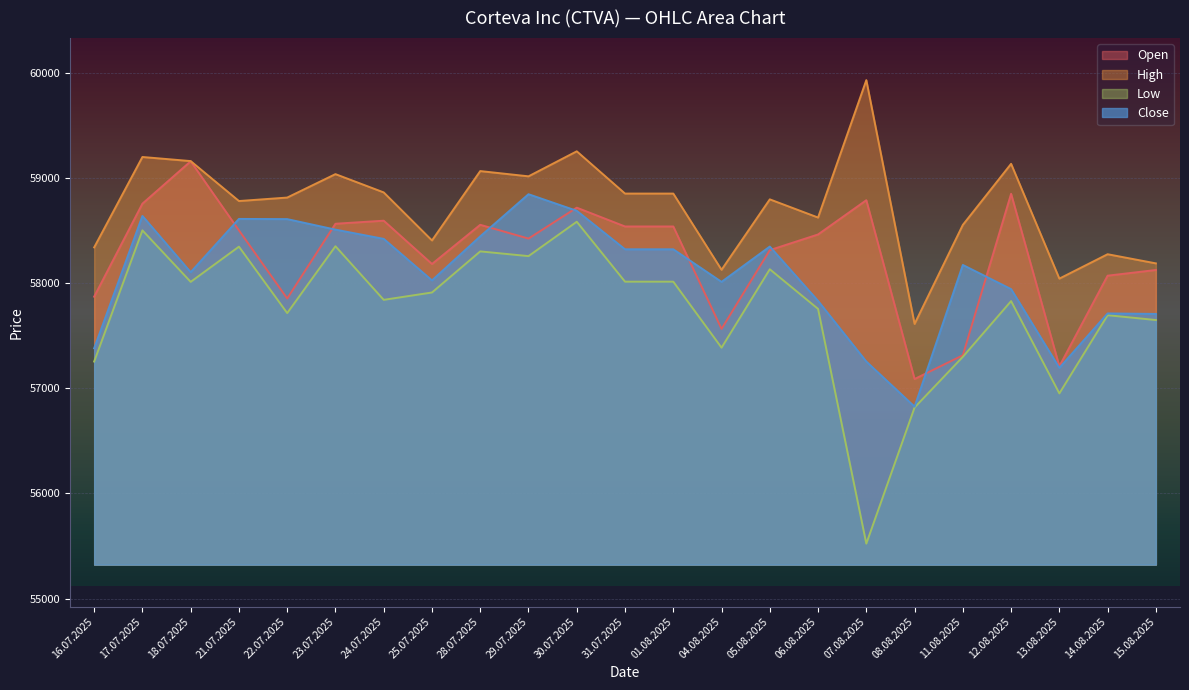

What is the sum of the Low values at 24.07.2025 and 17.07.2025?

116343